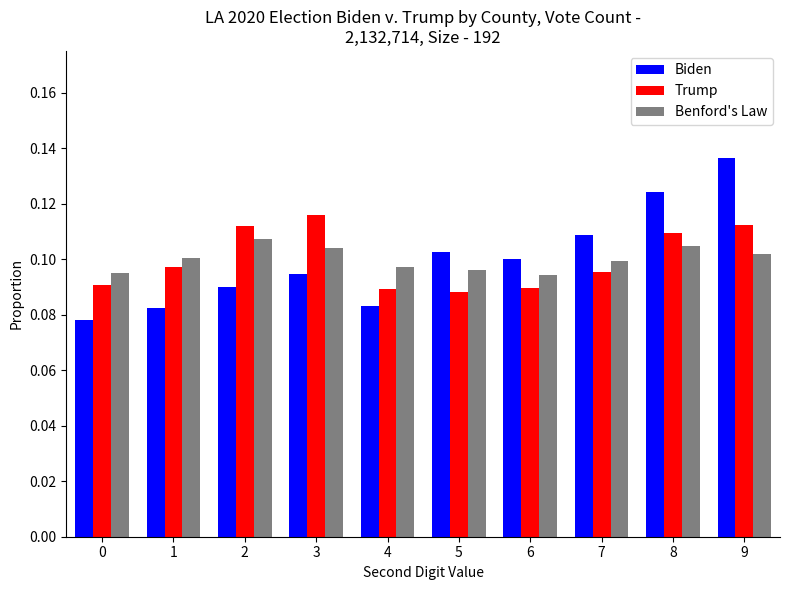

At how many categories does at least one series exceed 0?

10